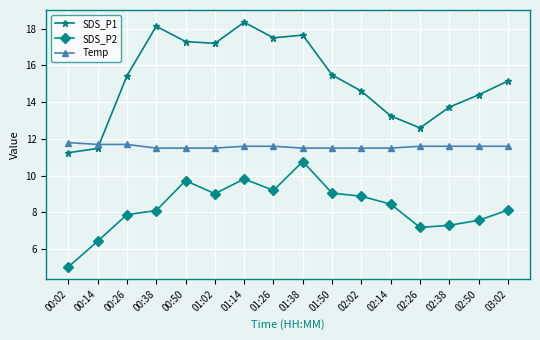

What is the total value across all series at 00:26?

35.0